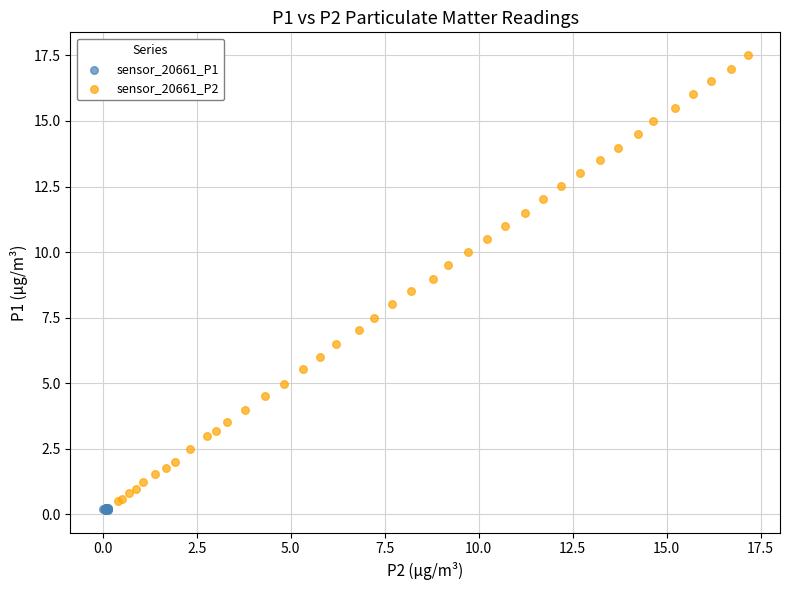

Which series has the widest spread of Y values?

sensor_20661_P2